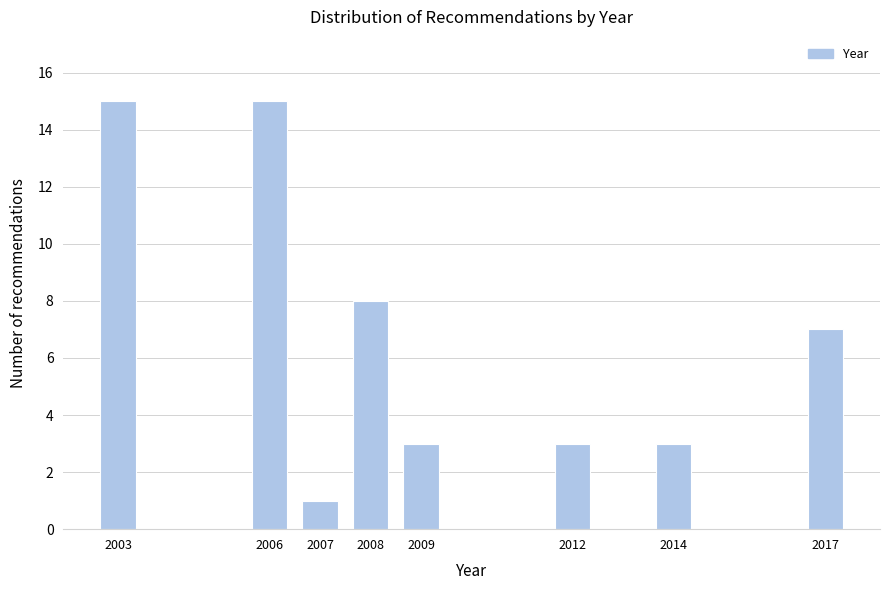

Reading right to left, what are all the values shown in this chart?

7	3	3	3	8	1	15	15